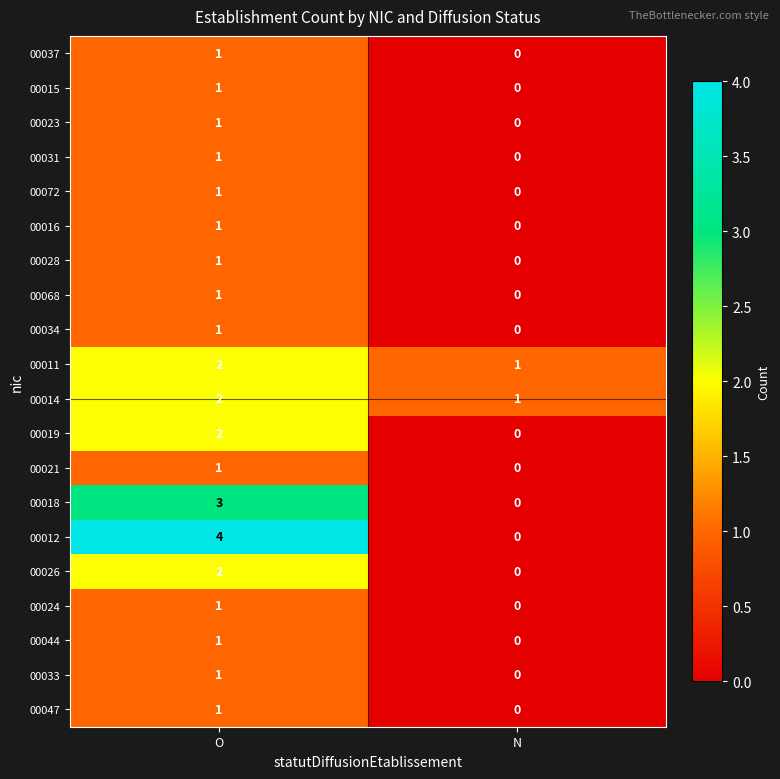

What is the sum of all 00018 values?

3